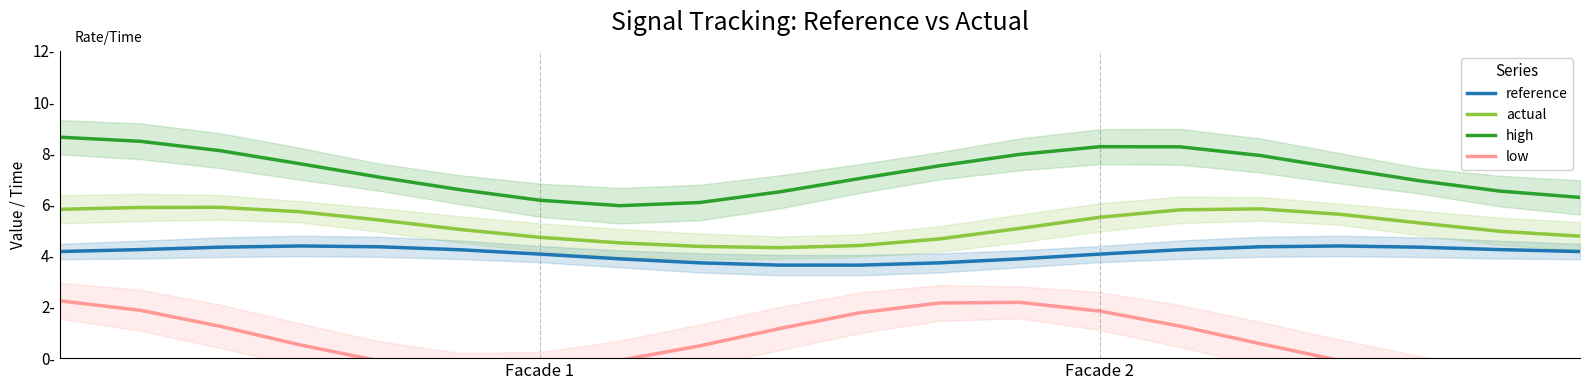

Where does the low series first go above 0?

Facade 1